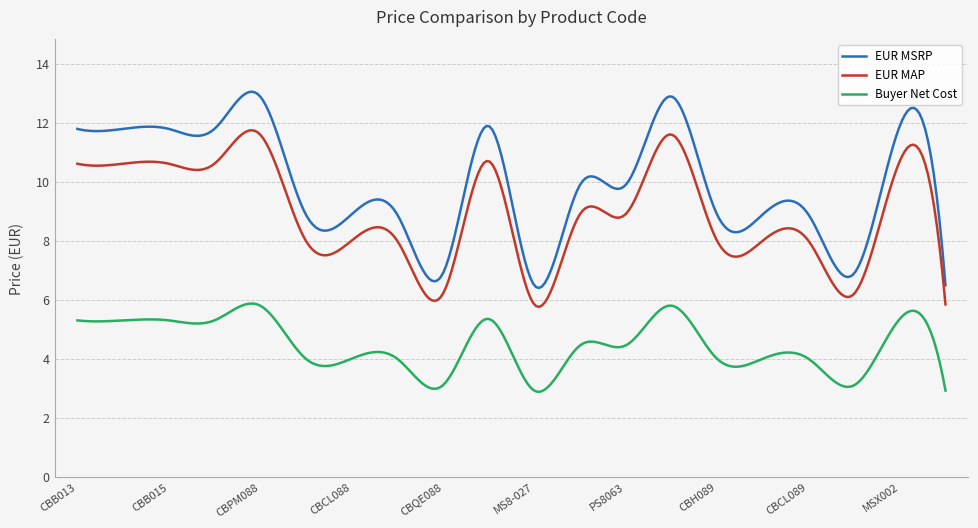

What are all the series names shown in the legend?

EUR MSRP, EUR MAP, Buyer Net Cost